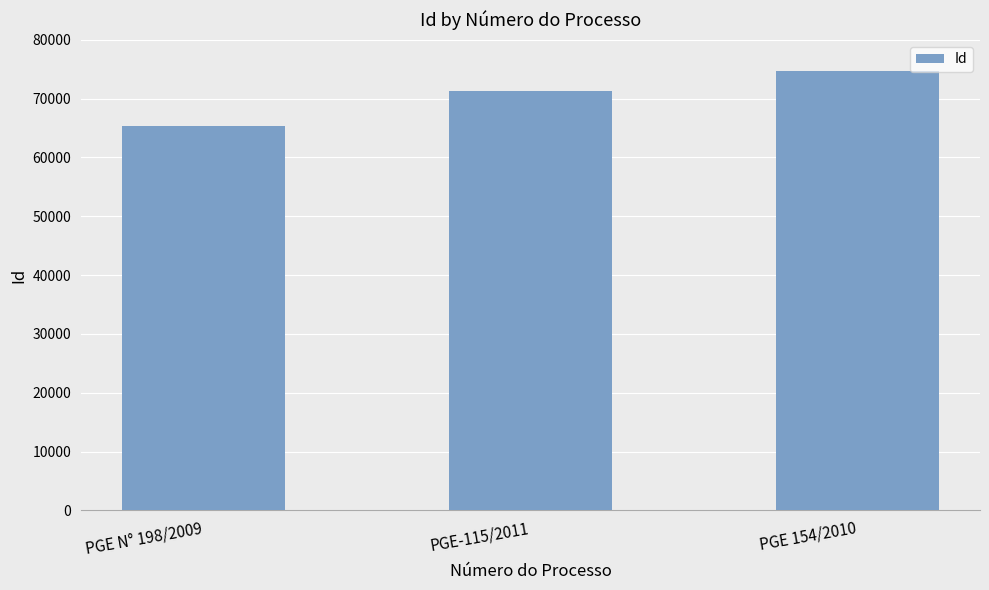

Which label corresponds to the largest value in the chart?

PGE 154/2010